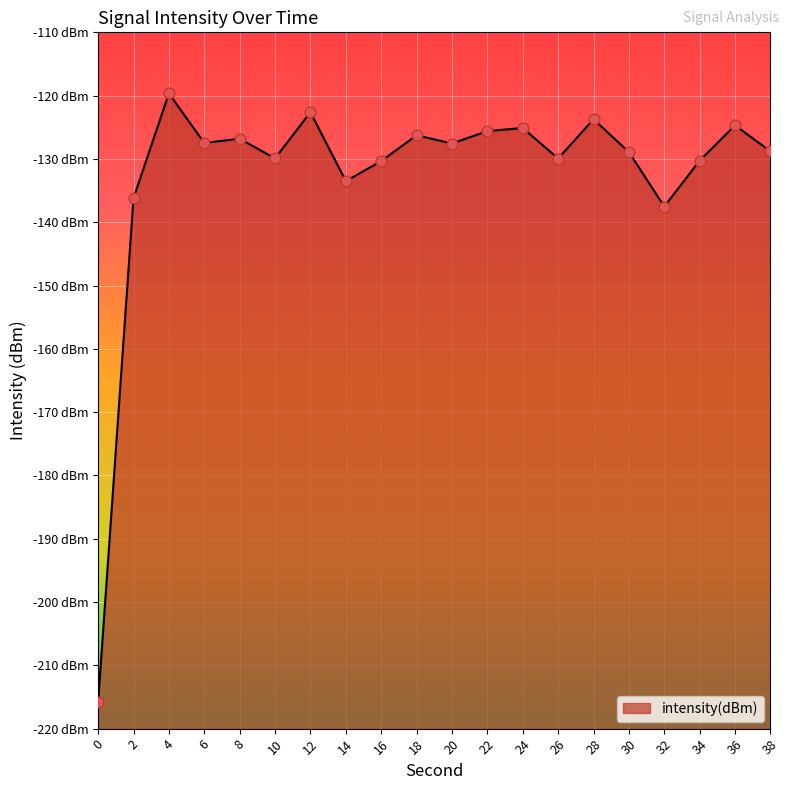

Which has a higher value, 36 or 10?

36